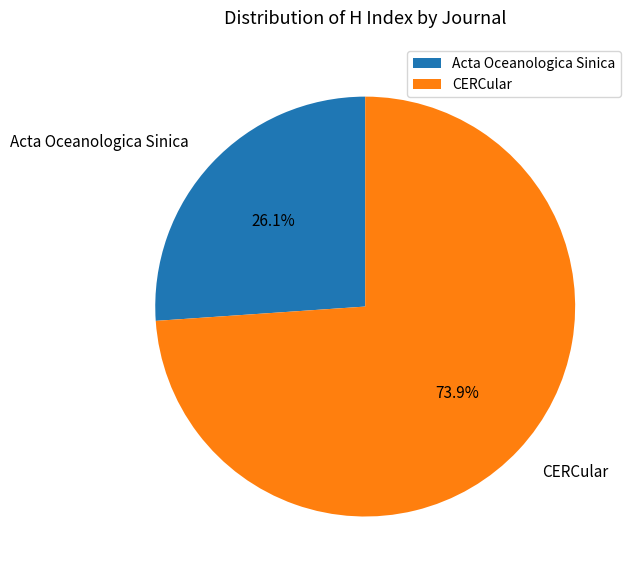

What is the ratio of the value at Acta Oceanologica Sinica to the value at CERCular?

0.4